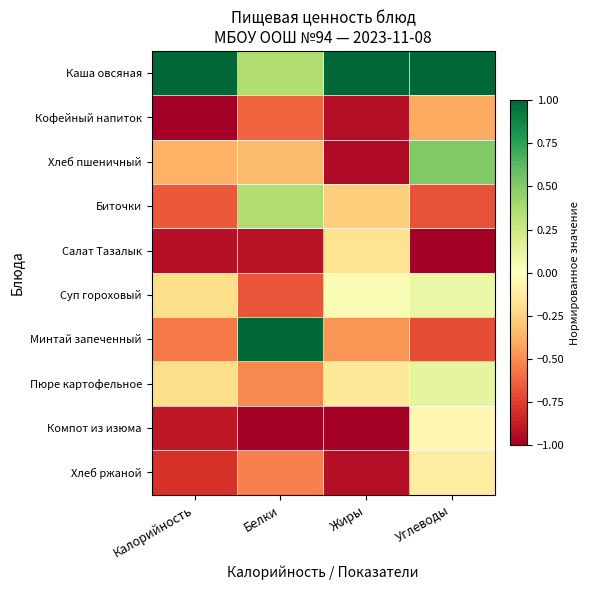

At Жиры, list the series in order from largest to smallest.

Каша овсяная, Суп гороховый, Пюре картофельное, Салат Тазалык, Биточки, Минтай запеченный, Кофейный напиток, Хлеб ржаной, Хлеб пшеничный, Компот из изюма